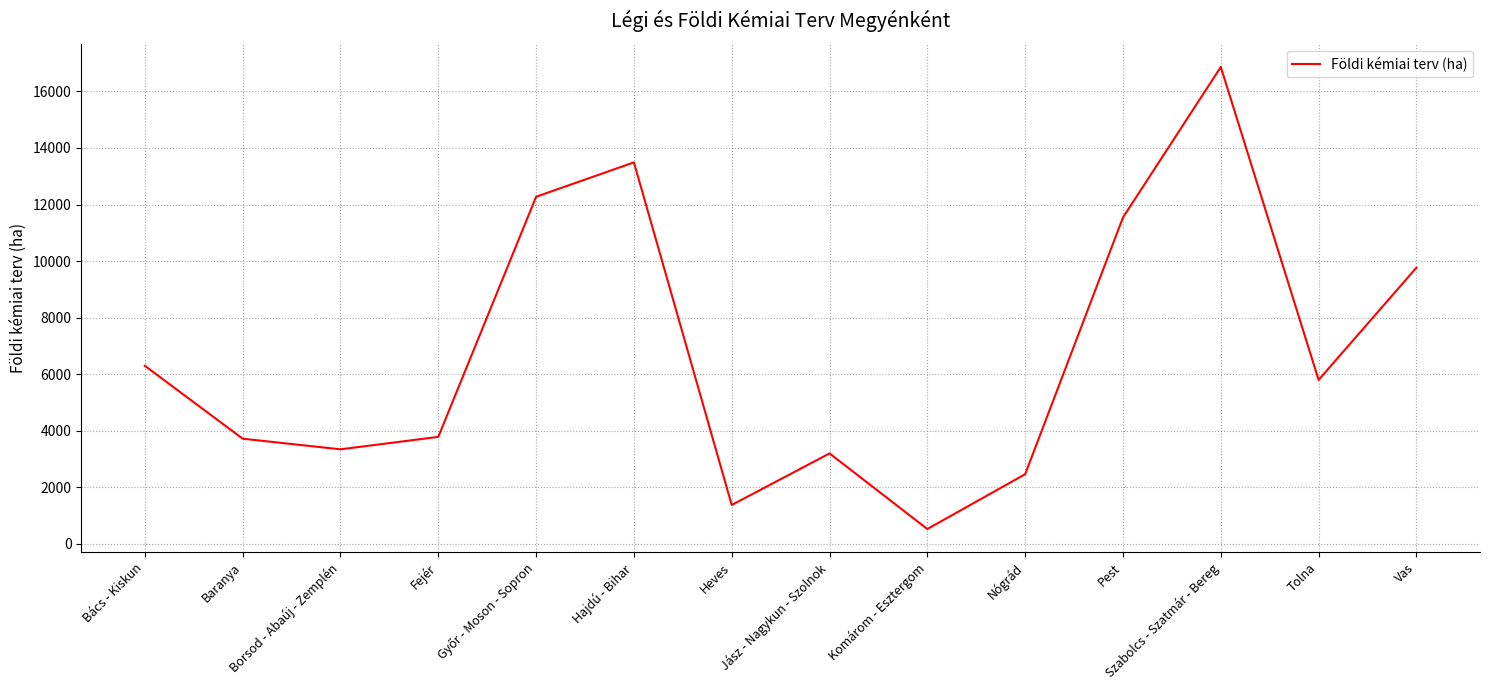

What is the maximum value shown in the chart?

16865